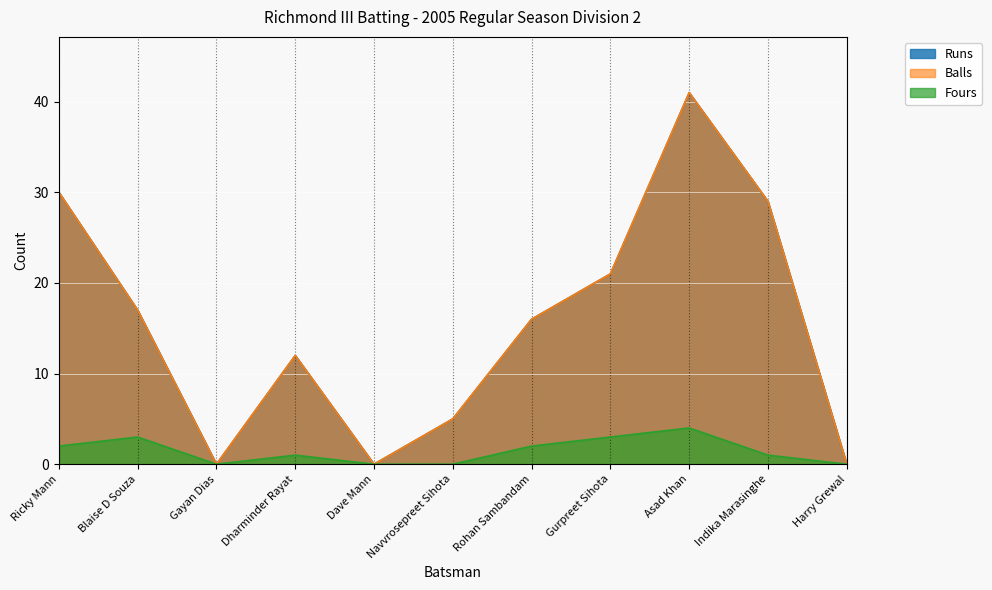

Between Dave Mann and Gurpreet Sihota, which series saw the biggest shift?

Runs